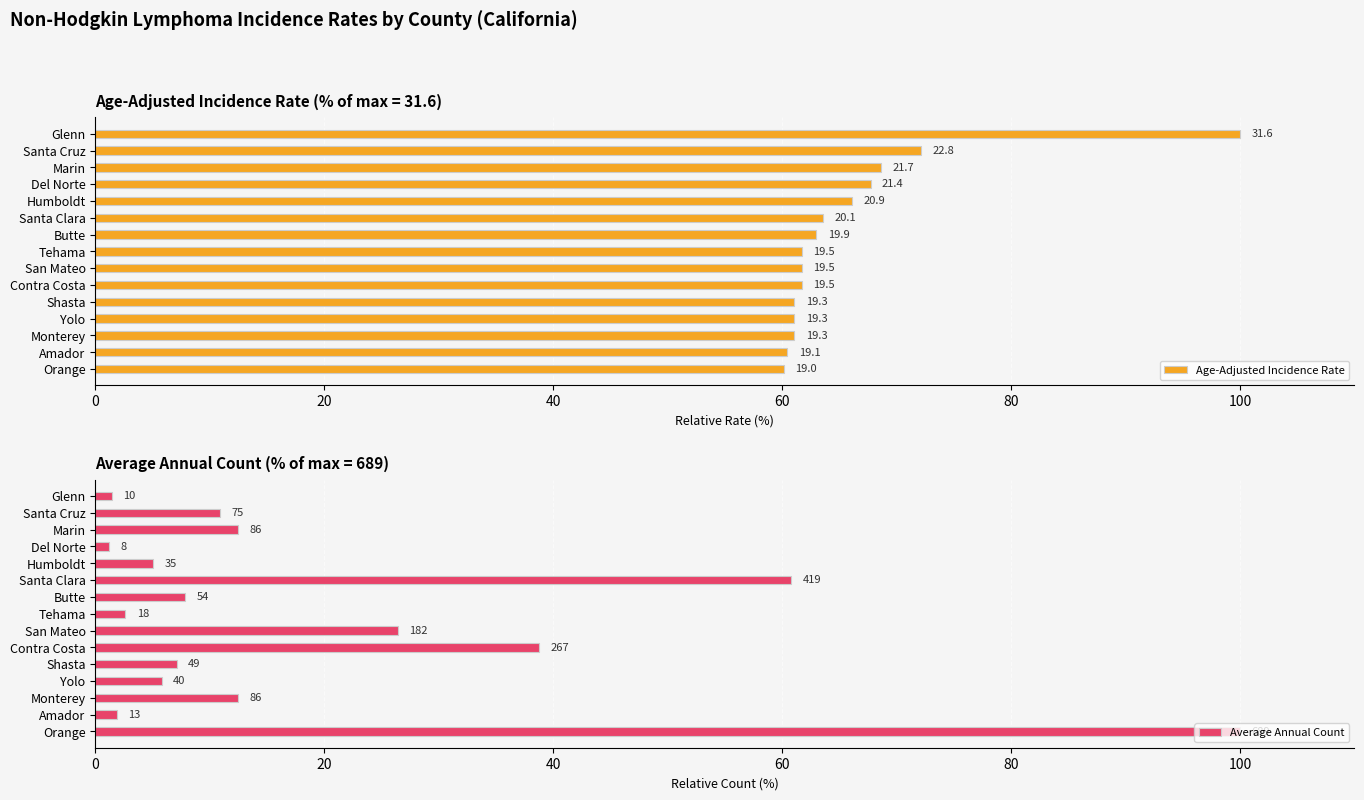

How many bars are there in each group?

2